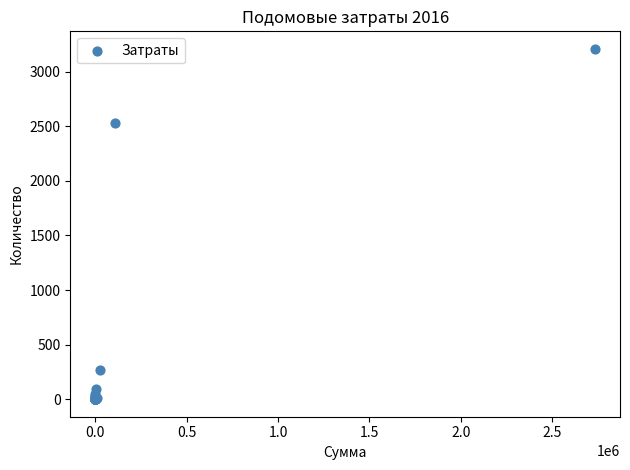

What Y value in the scatter plot is closest to 1604?

2528.6